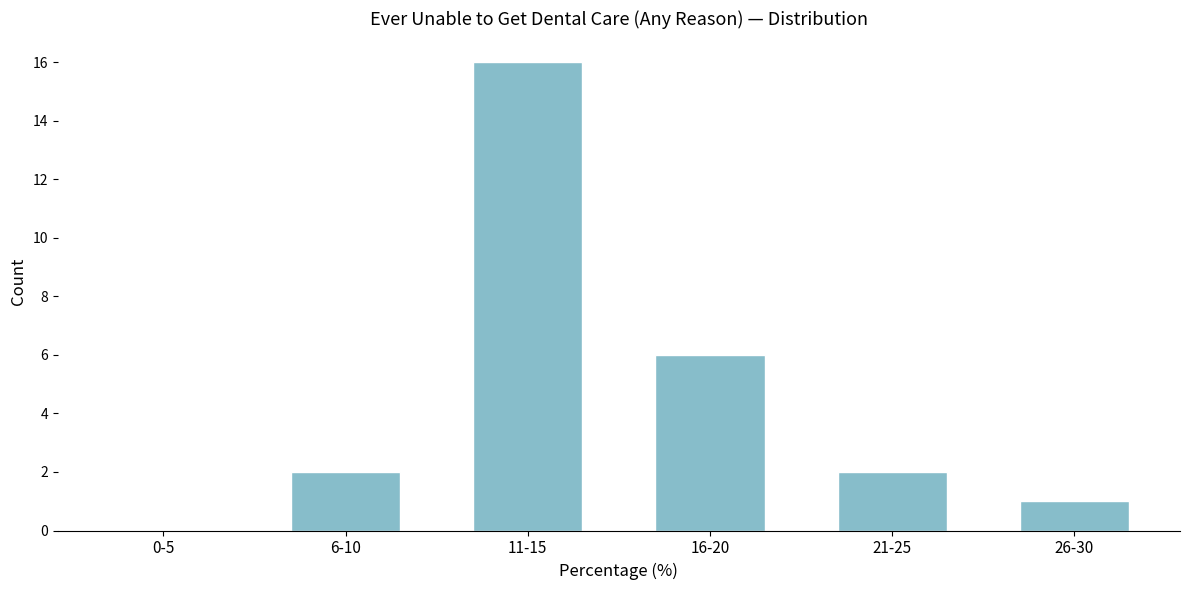

Reading right to left, list all the values displayed in this chart.

26-30=1	21-25=2	16-20=6	11-15=16	6-10=2	0-5=0